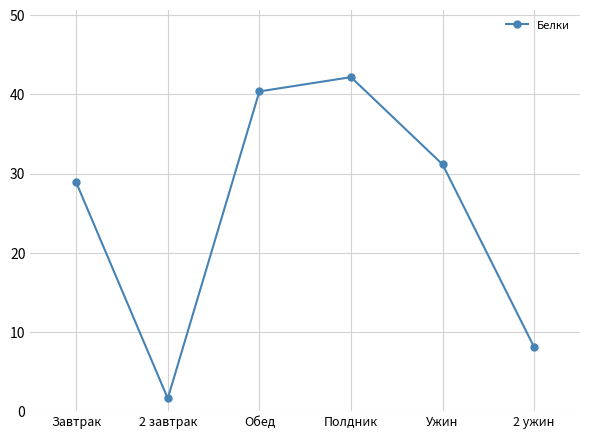

What is the label of the 3rd point from the left?

Обед